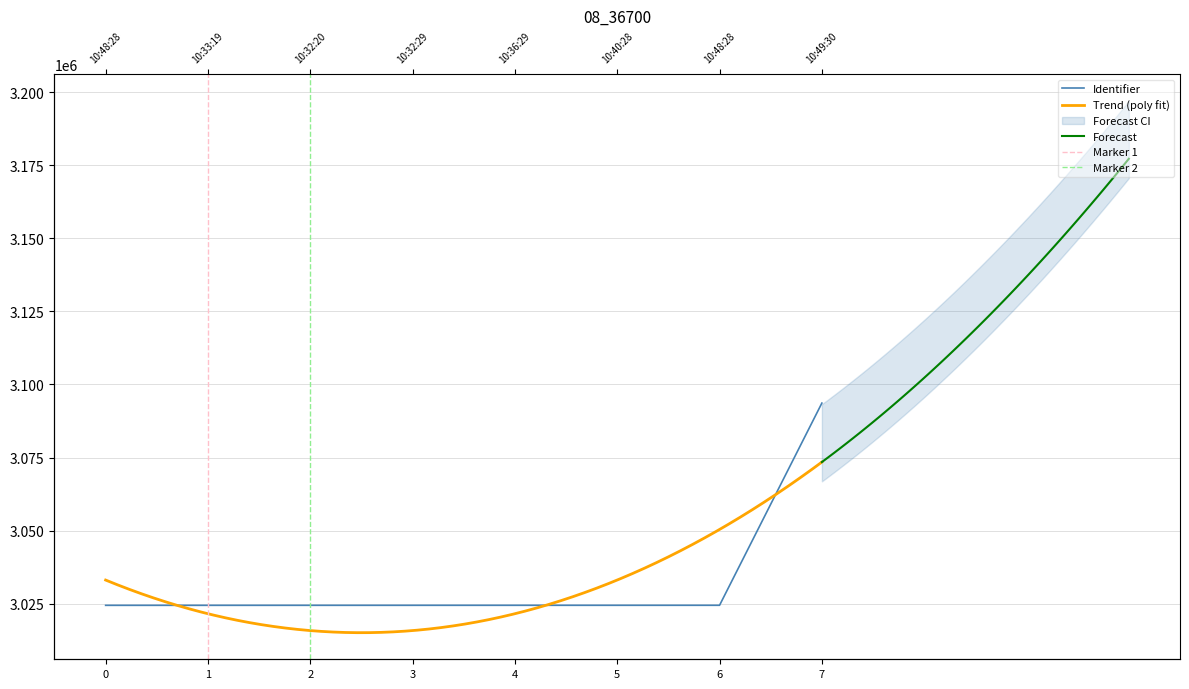

What is the approximate value at 0, to the nearest 50?

3024450